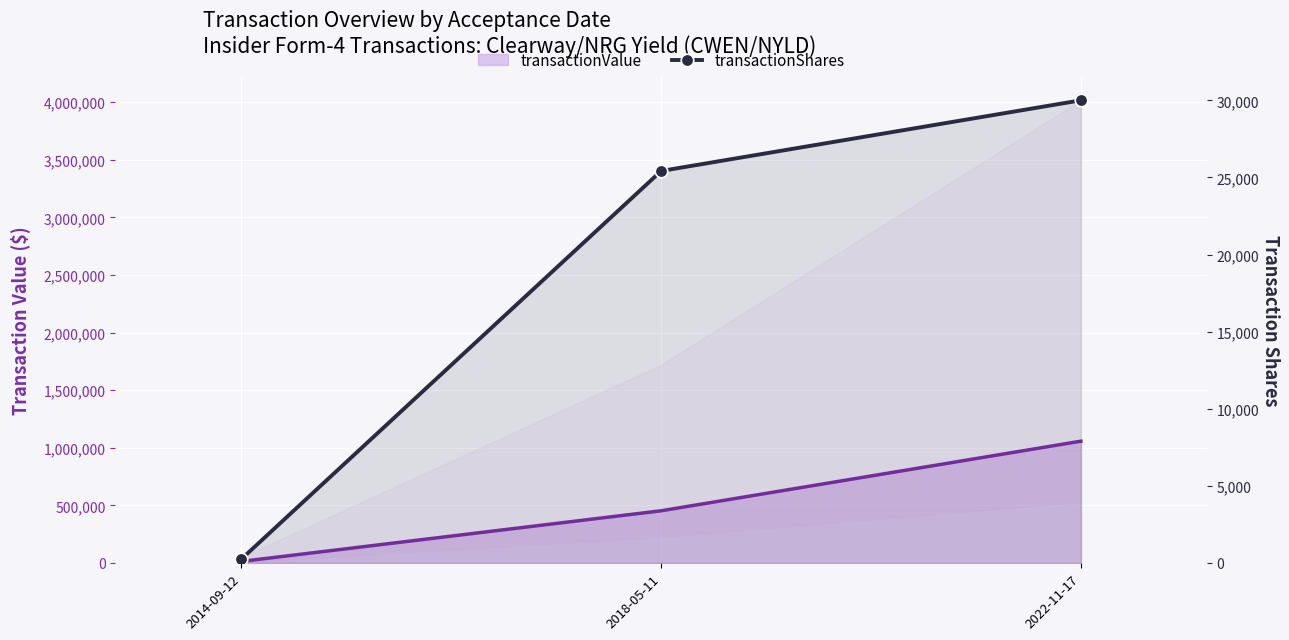

What is the label of the 1st point from the right?

2022-11-17